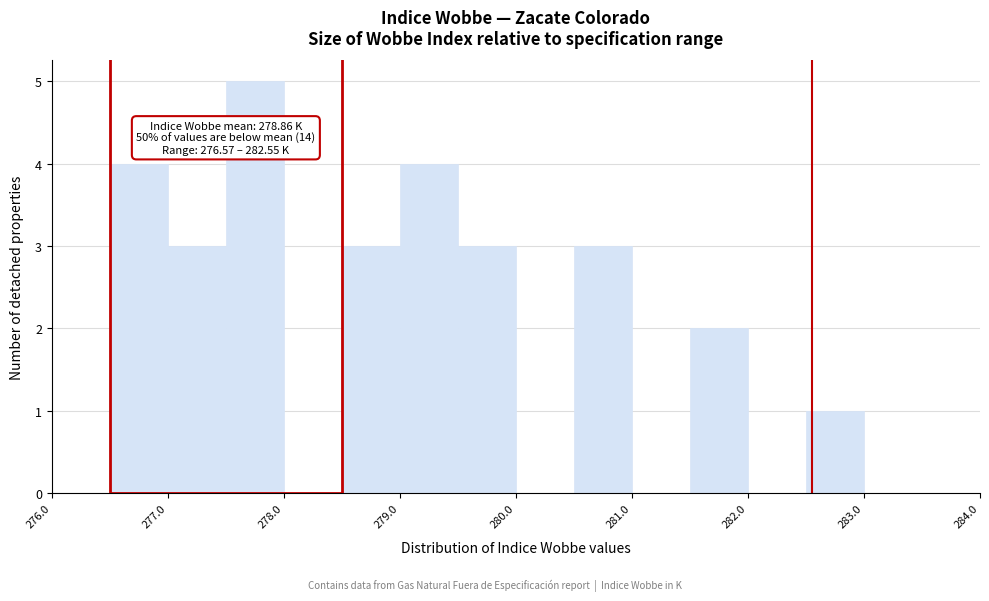

Over which range of the x-axis is the bar tallest?

277.5 to 278.0